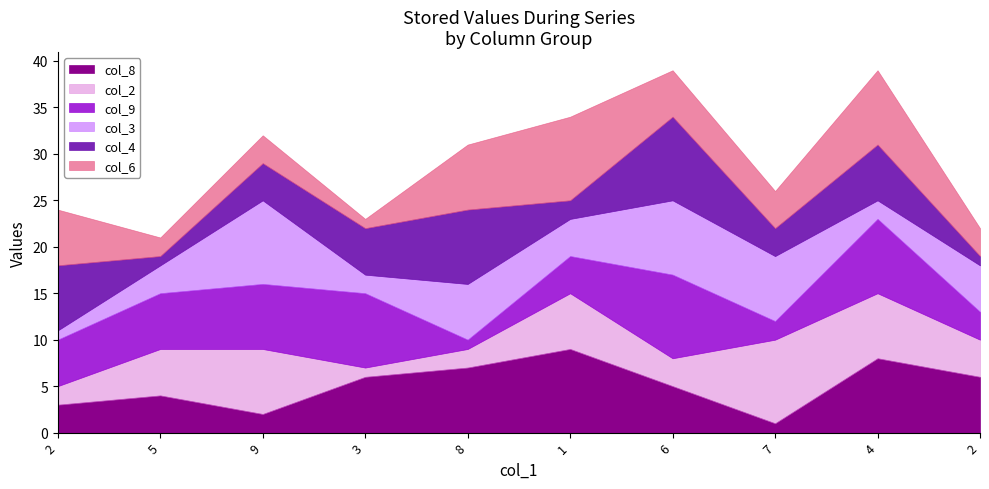

Between 9 and 7, which series saw the biggest shift?

col_9